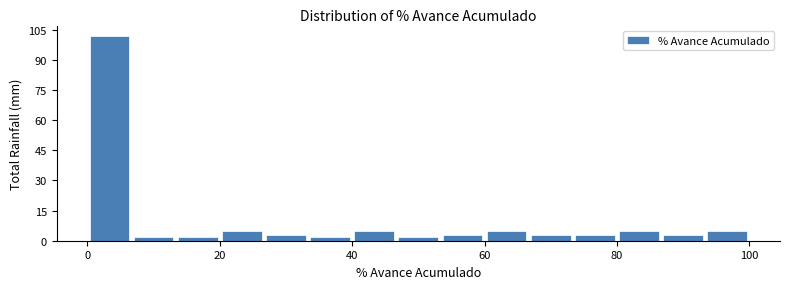

Around what value on the x-axis is the tallest bar? Give the approximate position of its centre, as read against the axis.

4